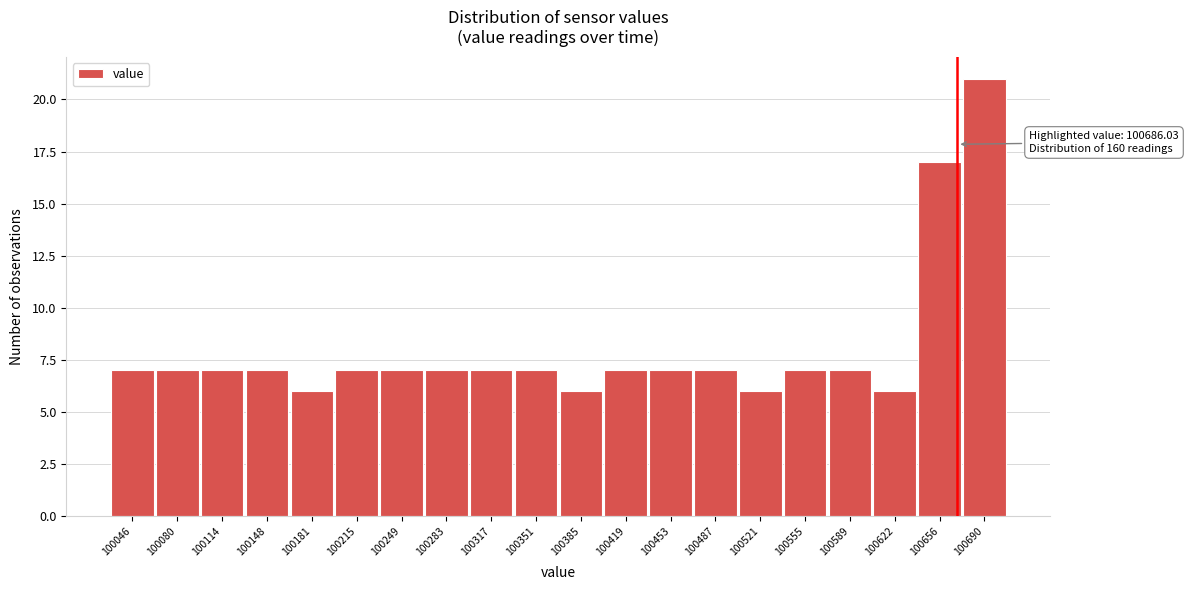

Reading right to left, transcribe all the data shown in this chart.

21	17	6	7	7	6	7	7	7	6	7	7	7	7	7	6	7	7	7	7